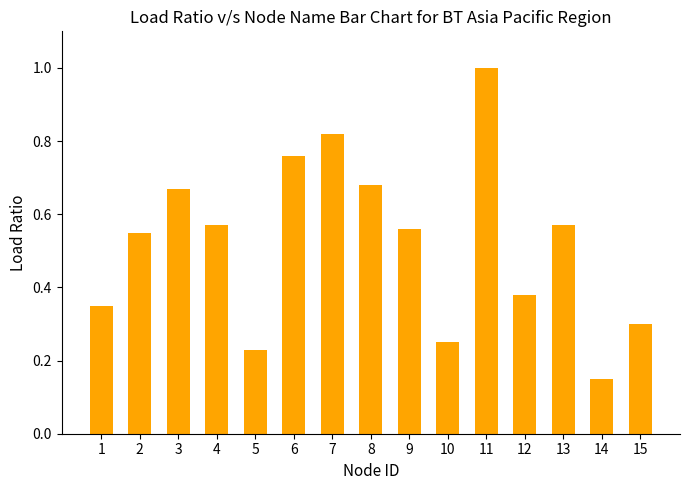

Which has a higher value, 15 or 9?

9